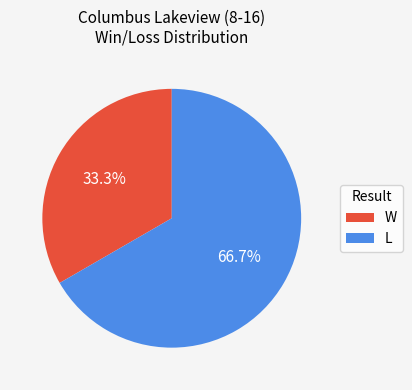

What percentage is the W slice, to the nearest percent?

33%